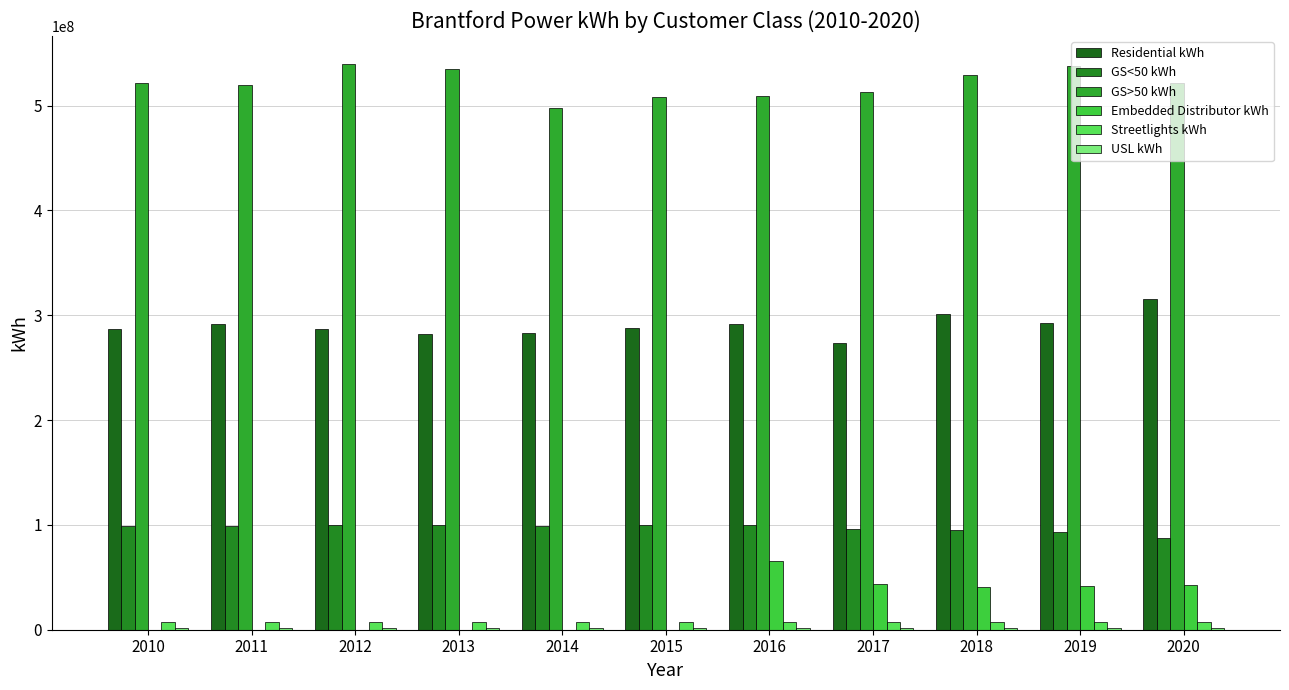

How many data points does each series have?

11